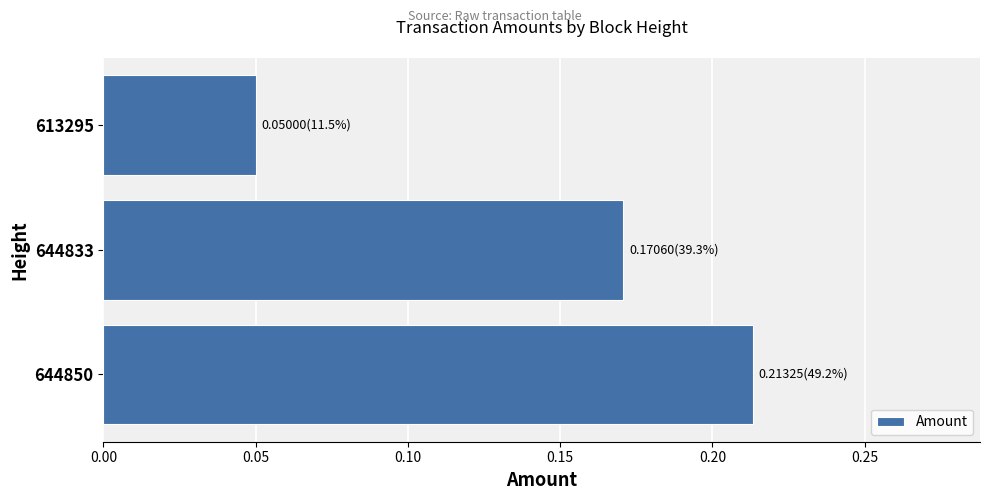

Is it true that the value at 644850 is 0.3?

False